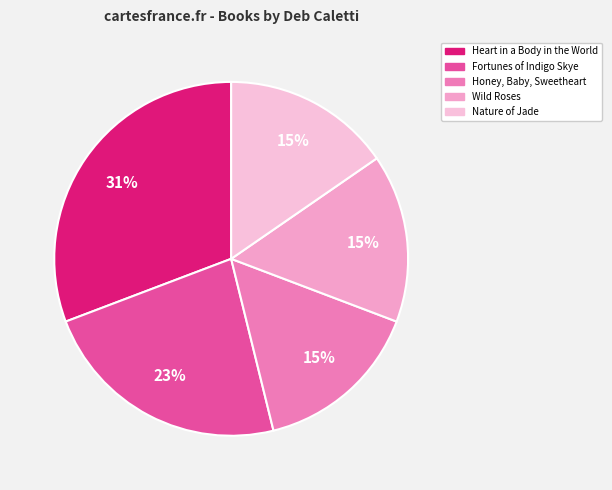

The Honey, Baby, Sweetheart slice represents 7% of the pie. True or false?

False